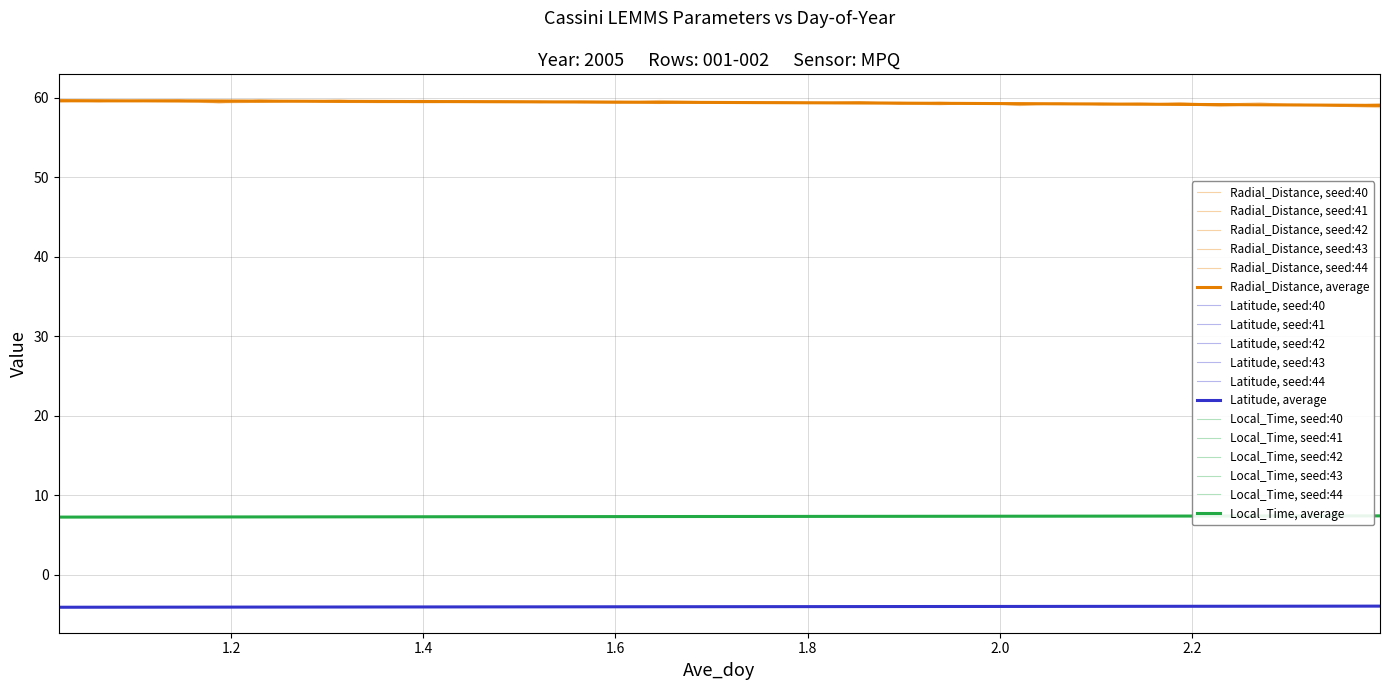

At which category is the sum across all series the highest?

1.0208